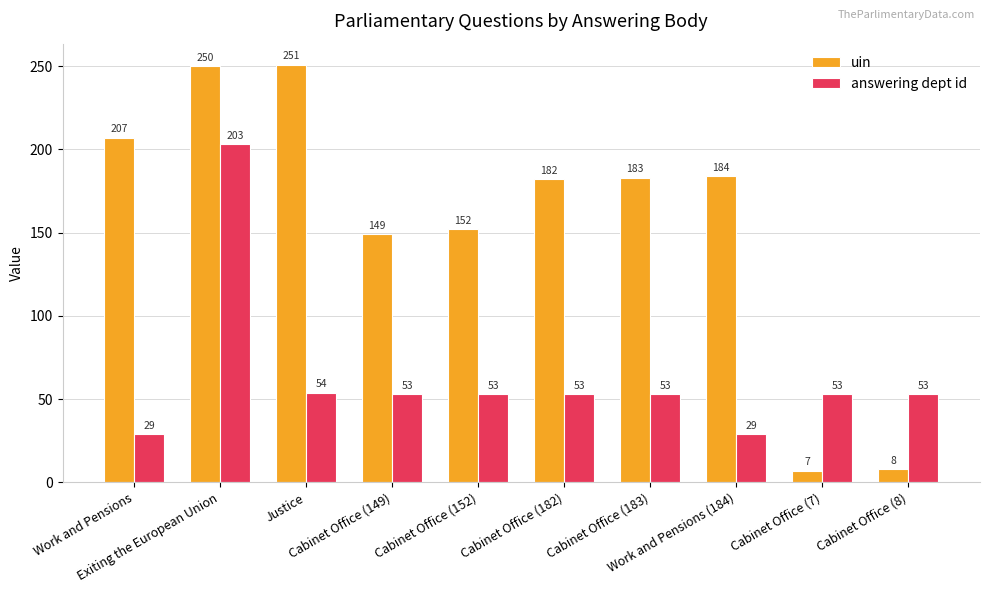

What are all the series names shown in the legend?

uin, answering dept id